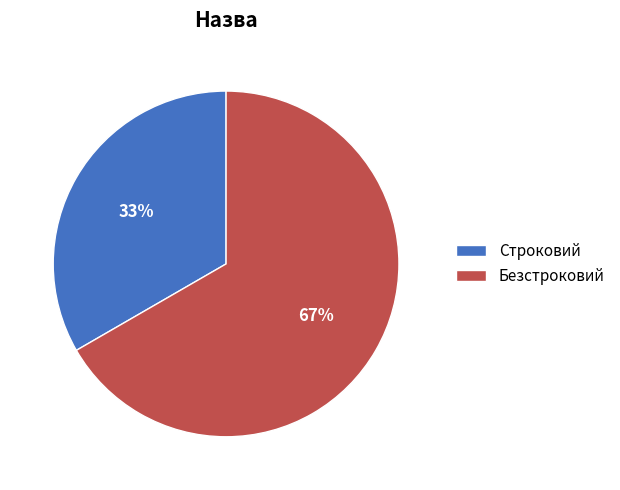

How many segments does this pie chart have?

2